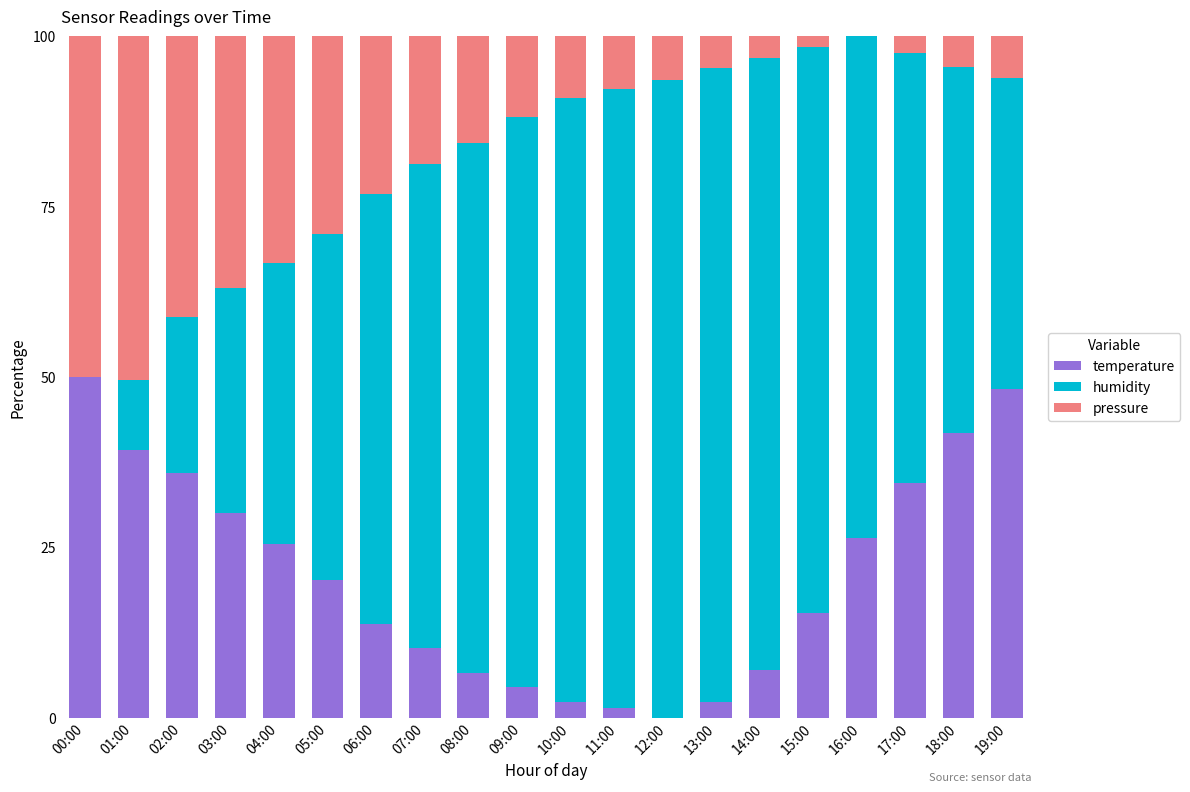

Are the bars grouped side by side (vs. stacked)?

No